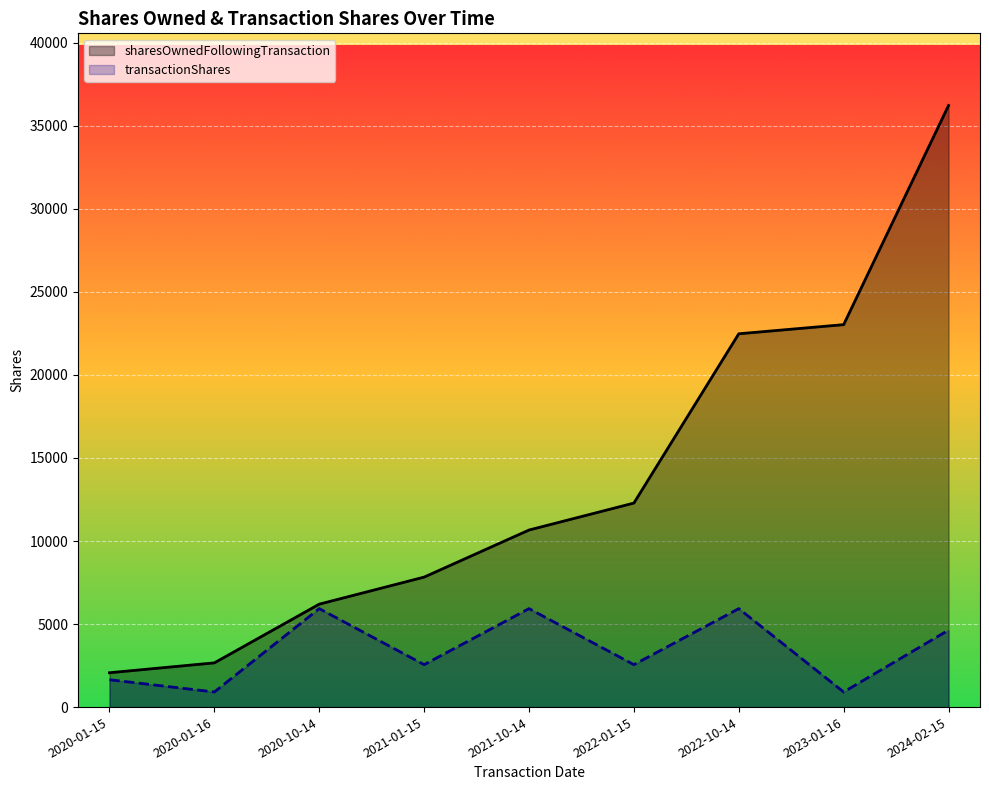

Where does the transactionShares series first go above 2556?

2020-10-14